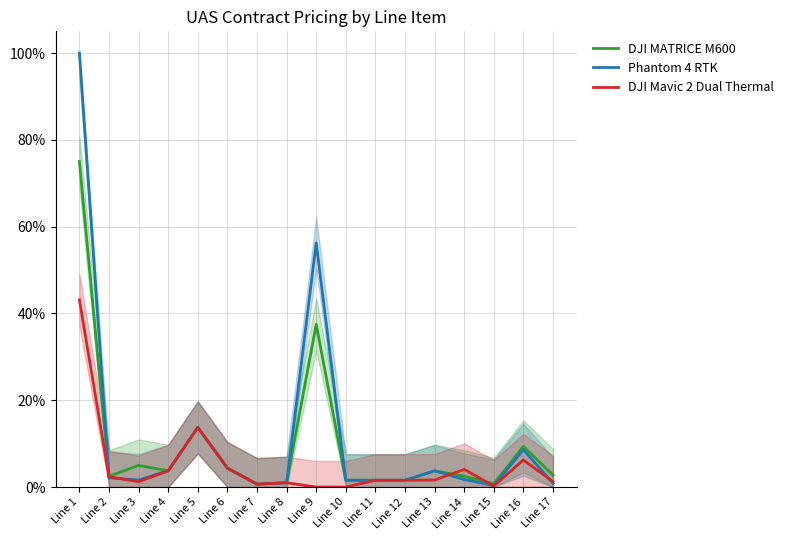

How many data points does each series have?

17